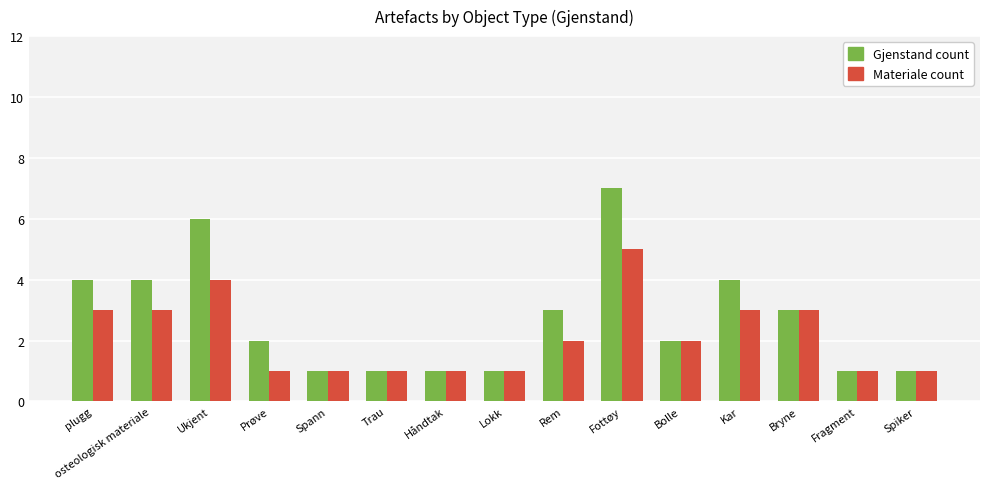

The value of Gjenstand count at Kar is 6. True or false?

False